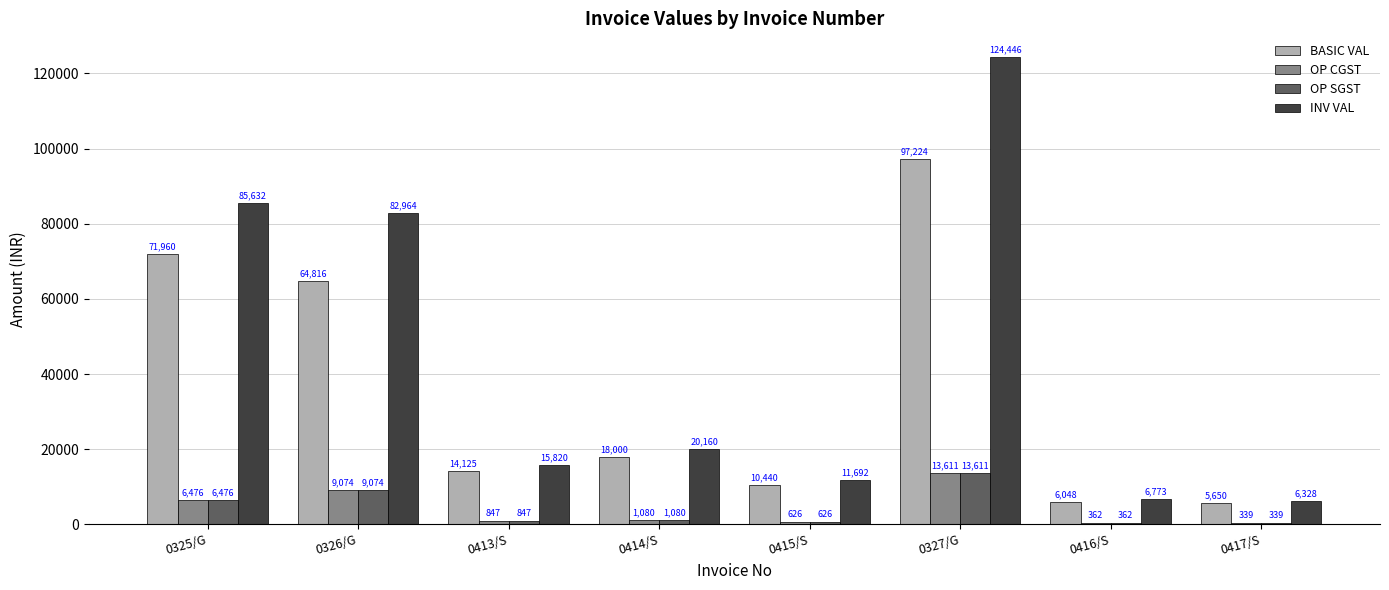

Count the number of data series in this chart.

4